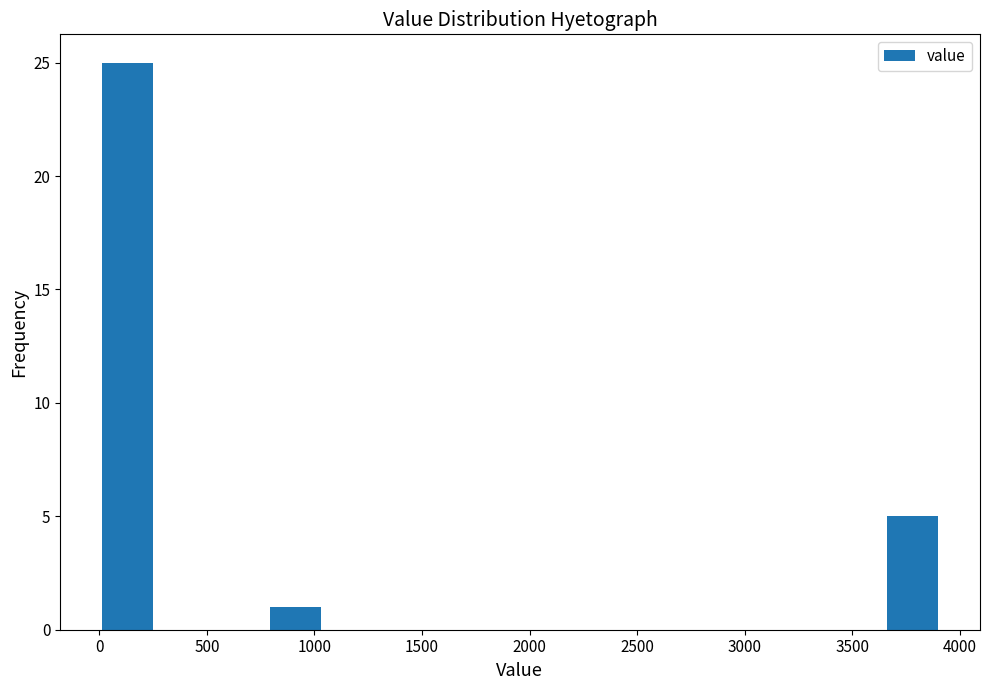

Reading left to right, transcribe this chart: for each bar, give the range it covers on the x-axis and its height. Neither the bar edges nor the heights are printed on the chart, so give them approximately, as read against the axes.

0 to 250: 25
250 to 500: 0
500 to 800: 0
800 to 1050: 1
1050 to 1300: 0
1300 to 1550: 0
1550 to 1800: 0
1800 to 2100: 0
2100 to 2350: 0
2350 to 2600: 0
2600 to 2850: 0
2850 to 3150: 0
3150 to 3400: 0
3400 to 3650: 0
3650 to 3900: 5